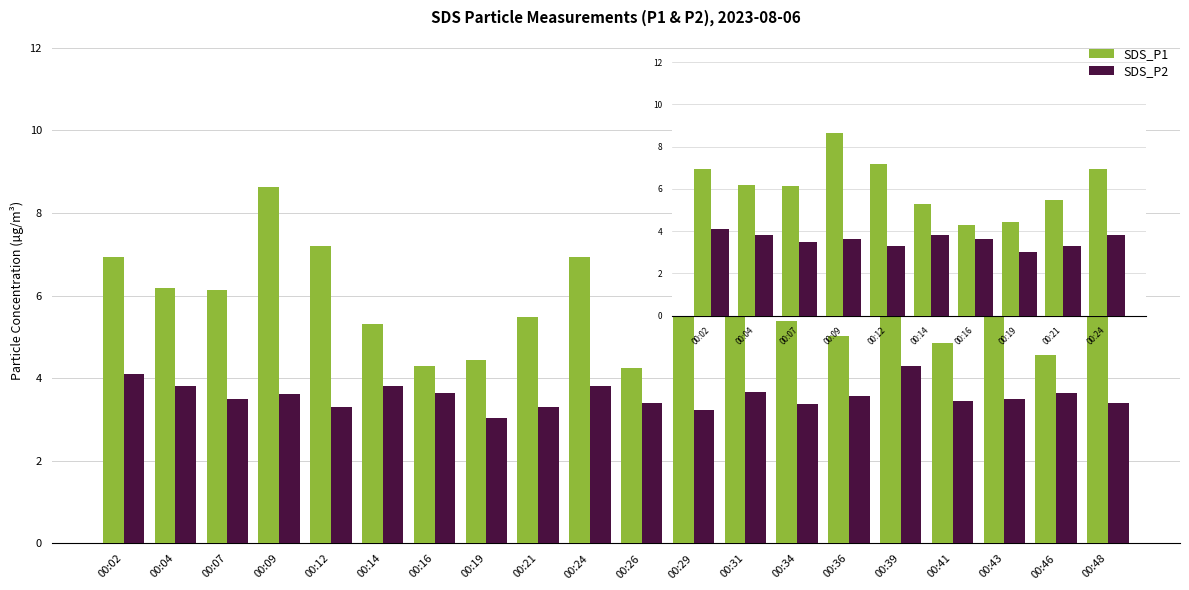

How many bars are there in total?

40